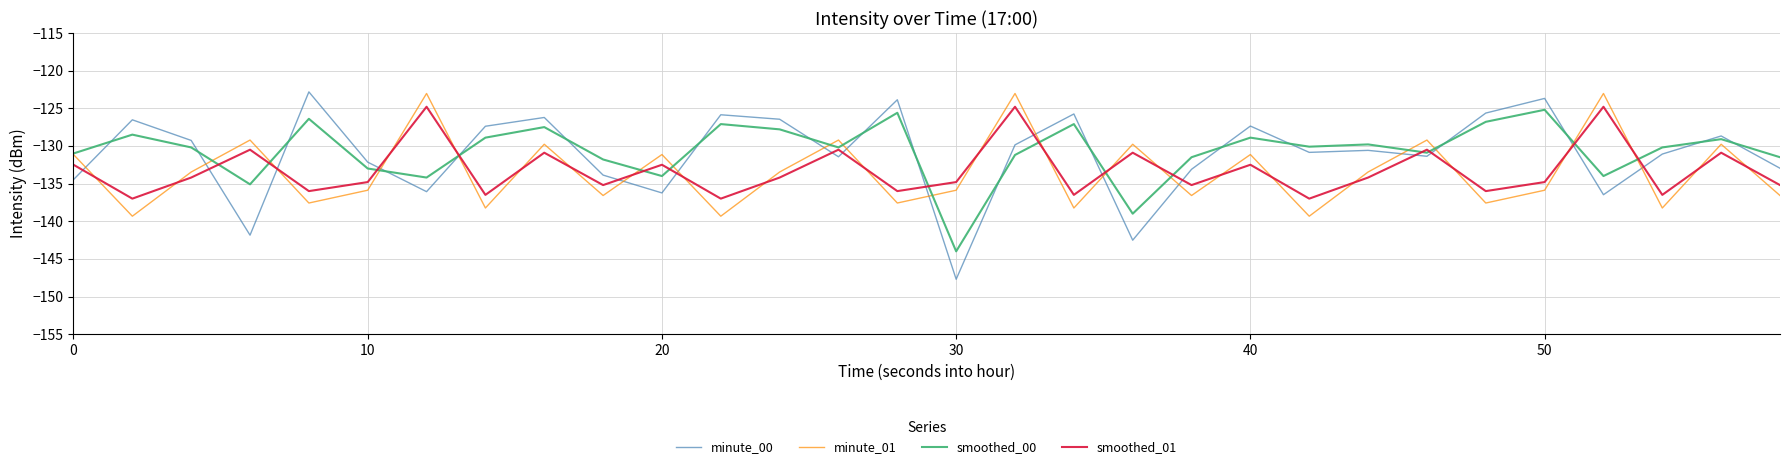

What is the minimum value shown in the chart?

-147.7